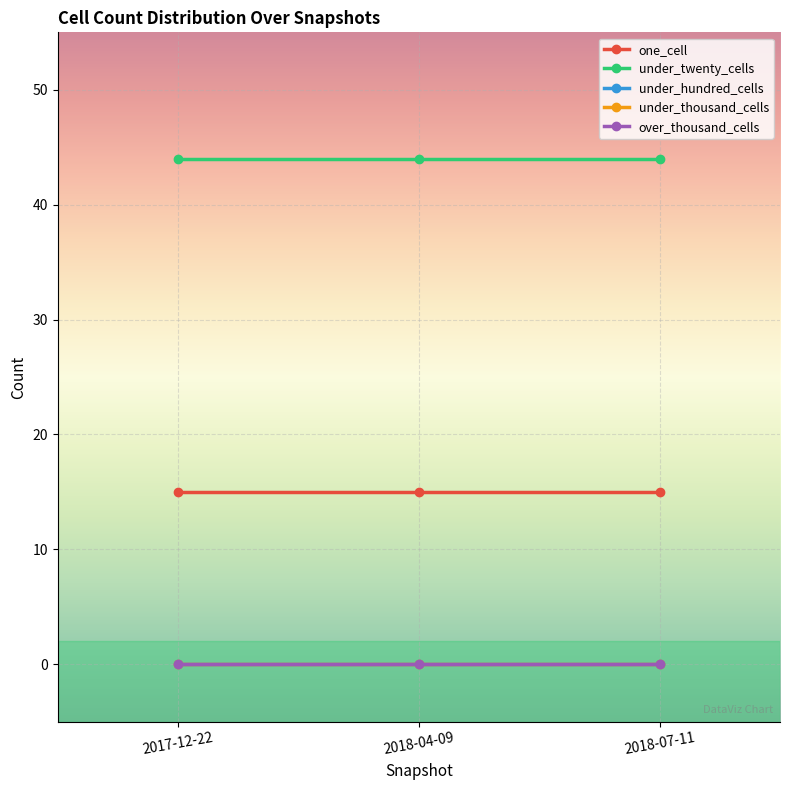

What is the label of the 2nd point from the left?

2018-04-09